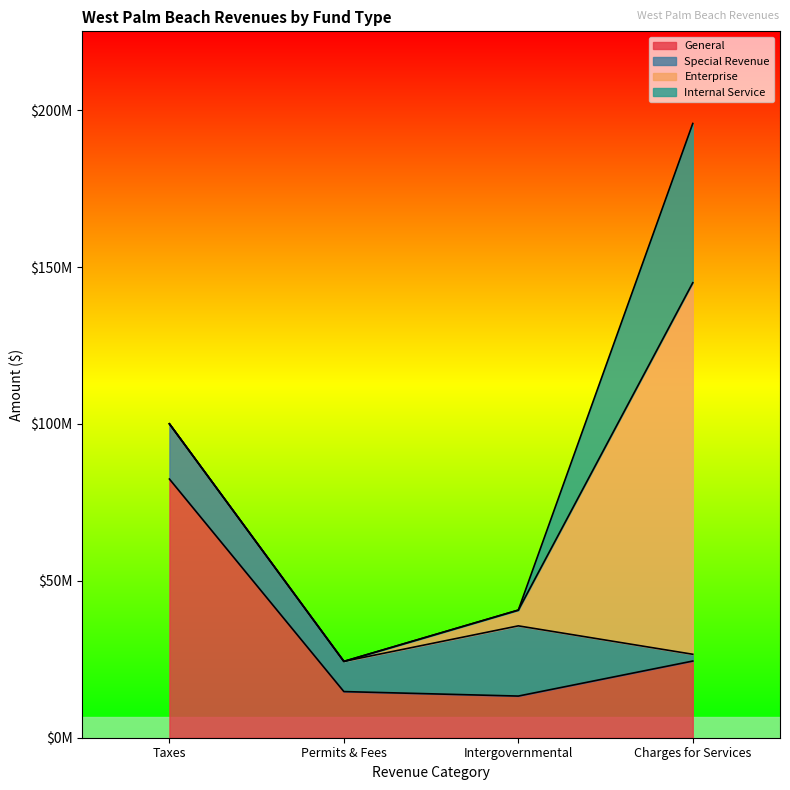

Between which two adjacent categories do Special Revenue and Enterprise first intersect?

Intergovernmental and Charges for Services